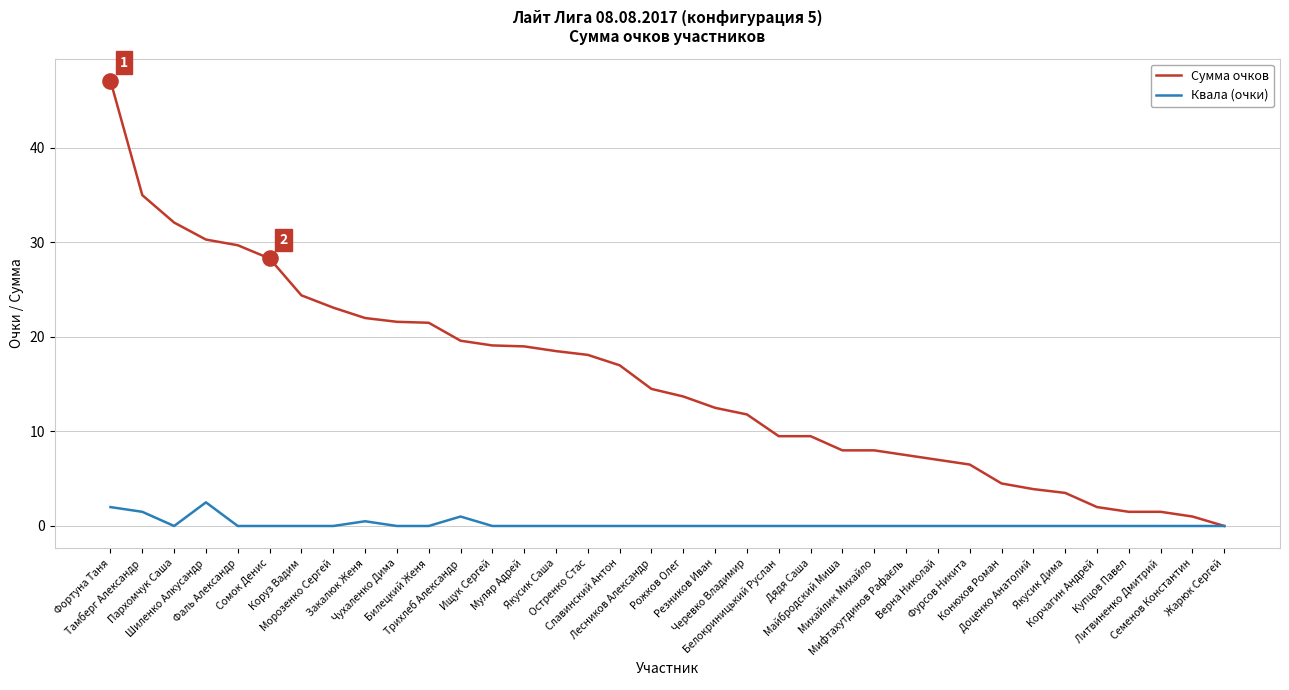

What are all the series names shown in the legend?

Сумма очков, Квала (очки)